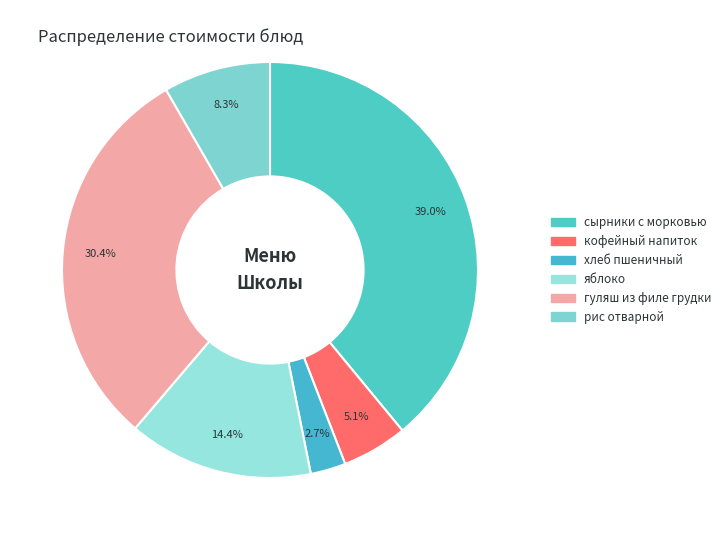

What is the largest slice in the pie chart?

сырники с морковью